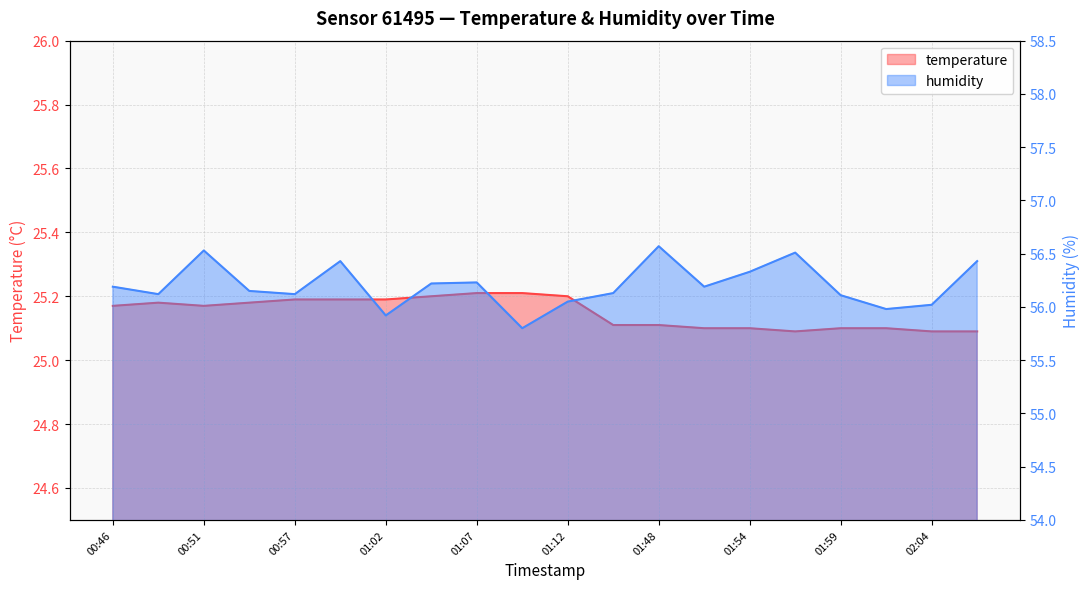

What is the total value across all series at 01:56?

81.6